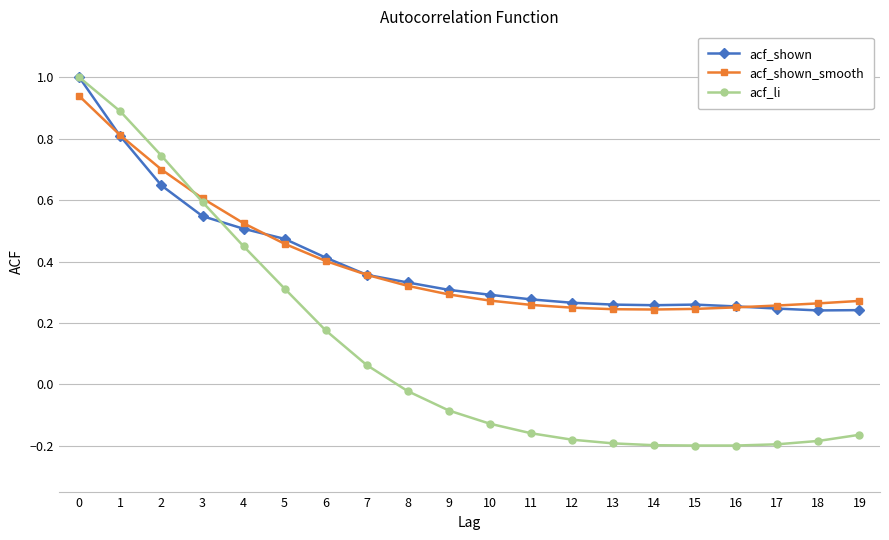

The value of acf_shown_smooth at 17 is 0.3. True or false?

True